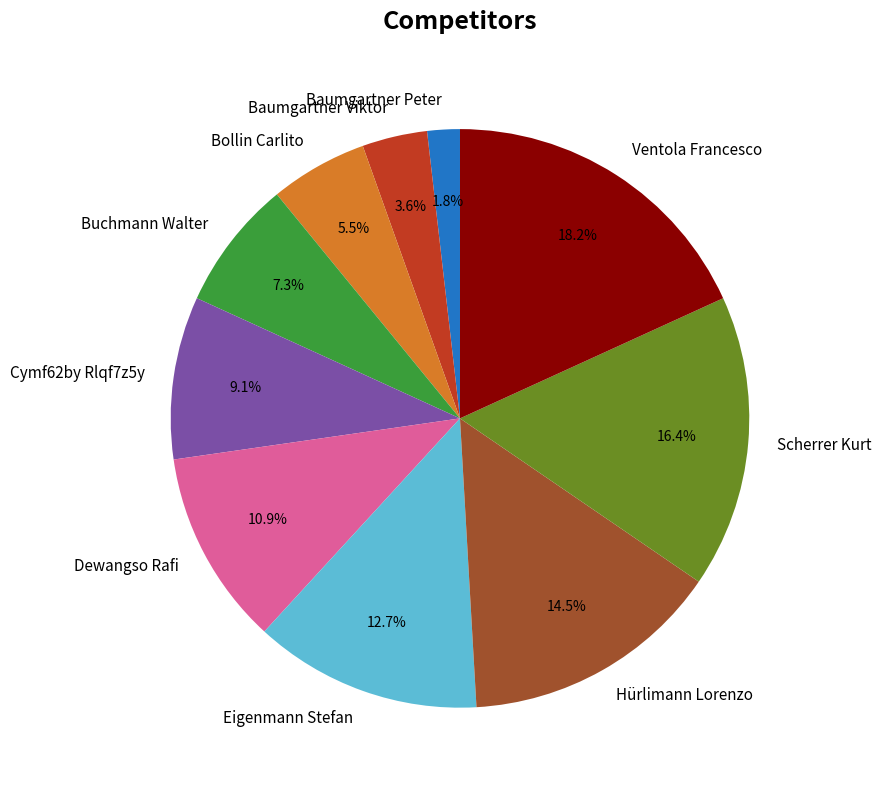

Is it true that Ventola Francesco is 18% of the pie?

True